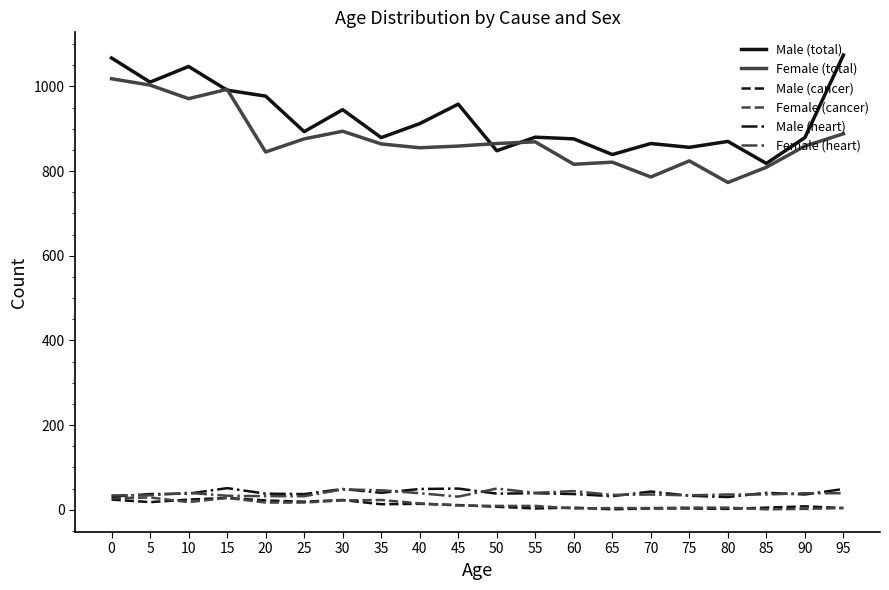

True or false: Male (total) and Female (cancer) cross at least once.

False